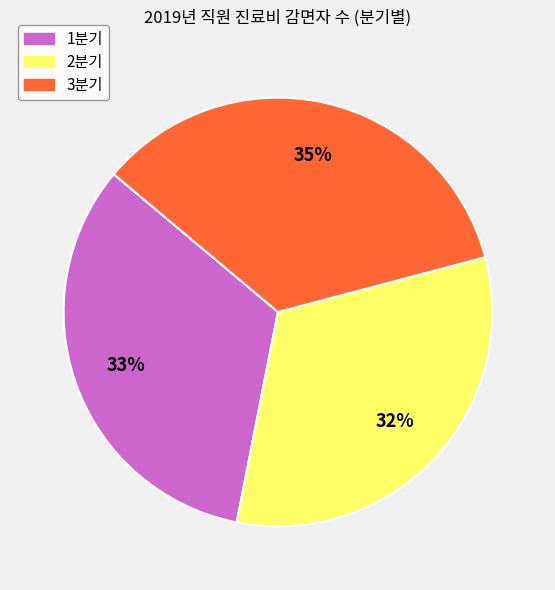

Is it true that 2분기 is 24% of the pie?

False